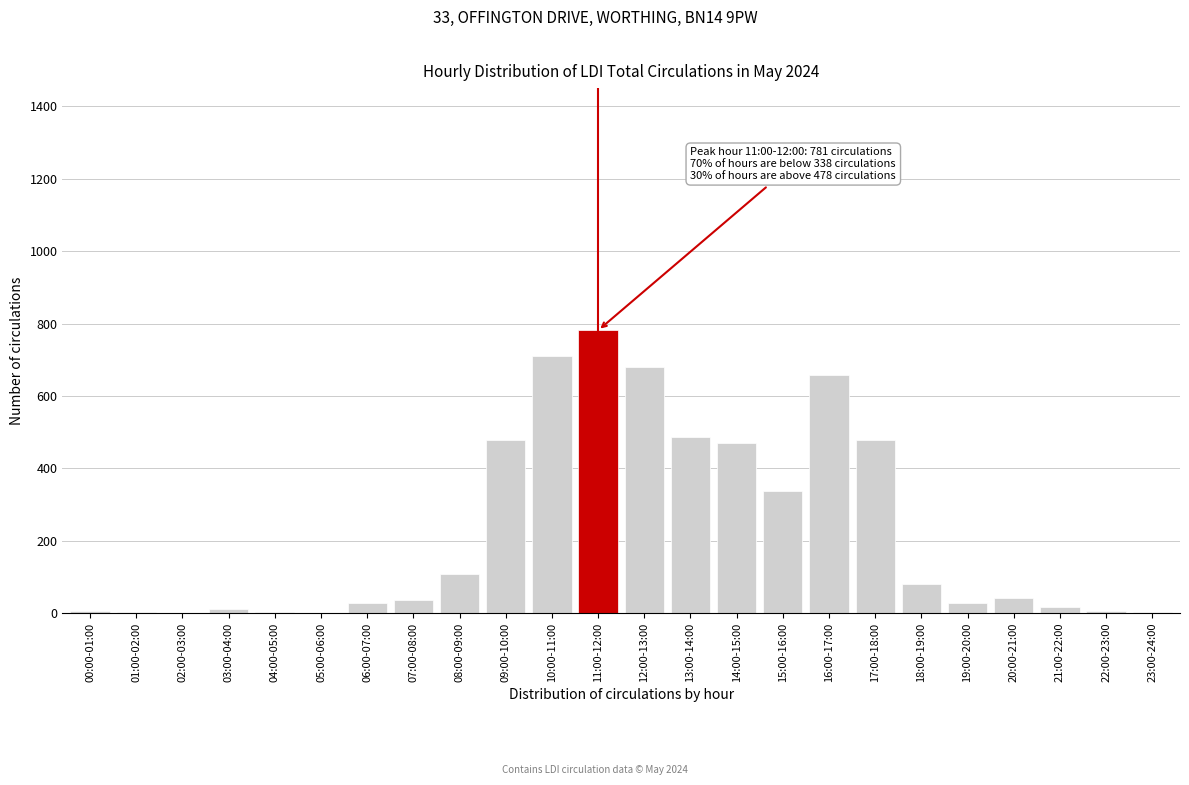

What is the ratio of the value at 13:00-14:00 to the value at 20:00-21:00?

11.3